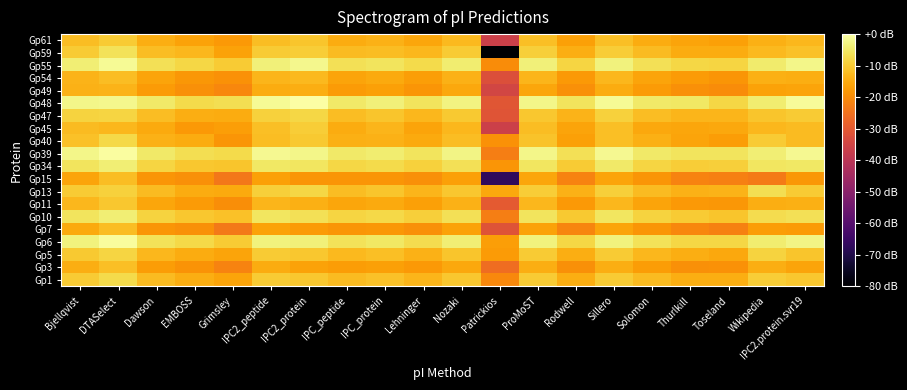

How many distinct data groups are displayed?

20